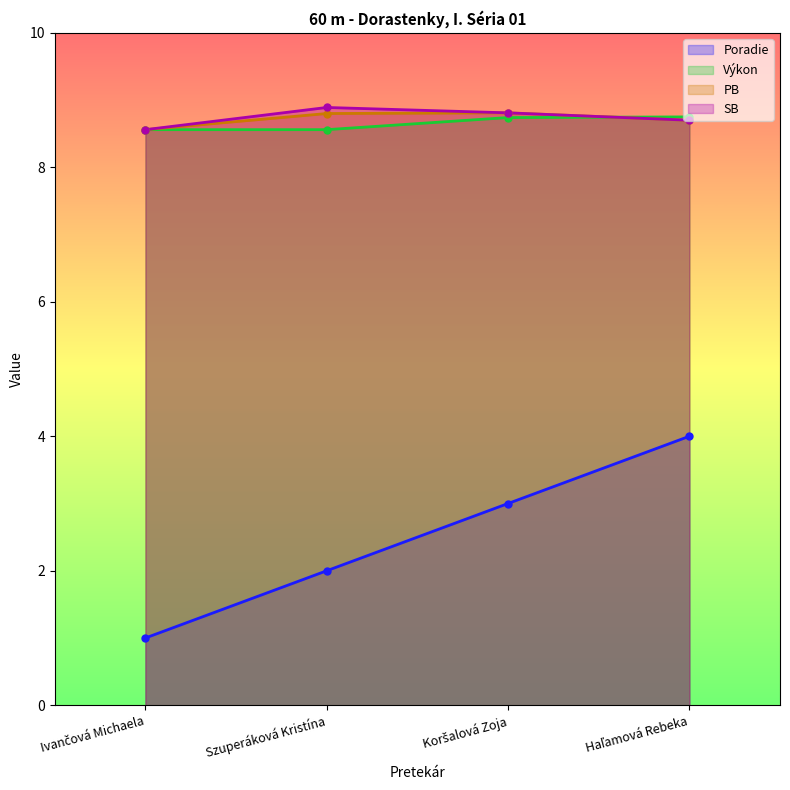

Is it true that Poradie equals 0.5 at Szuperáková Kristína?

False